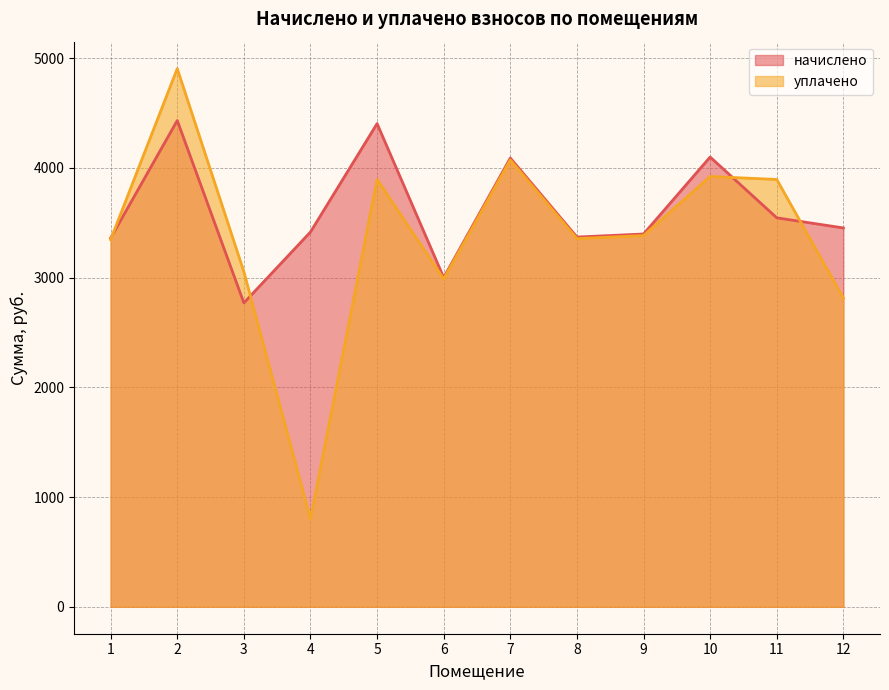

Does the chart have visible grid lines?

Yes